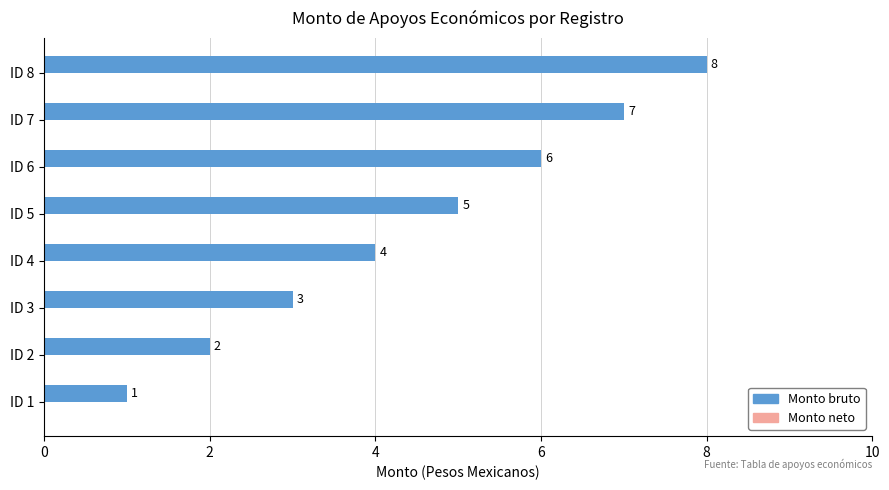

List the labels in order of value, largest first.

ID 8, ID 7, ID 6, ID 5, ID 4, ID 3, ID 2, ID 1